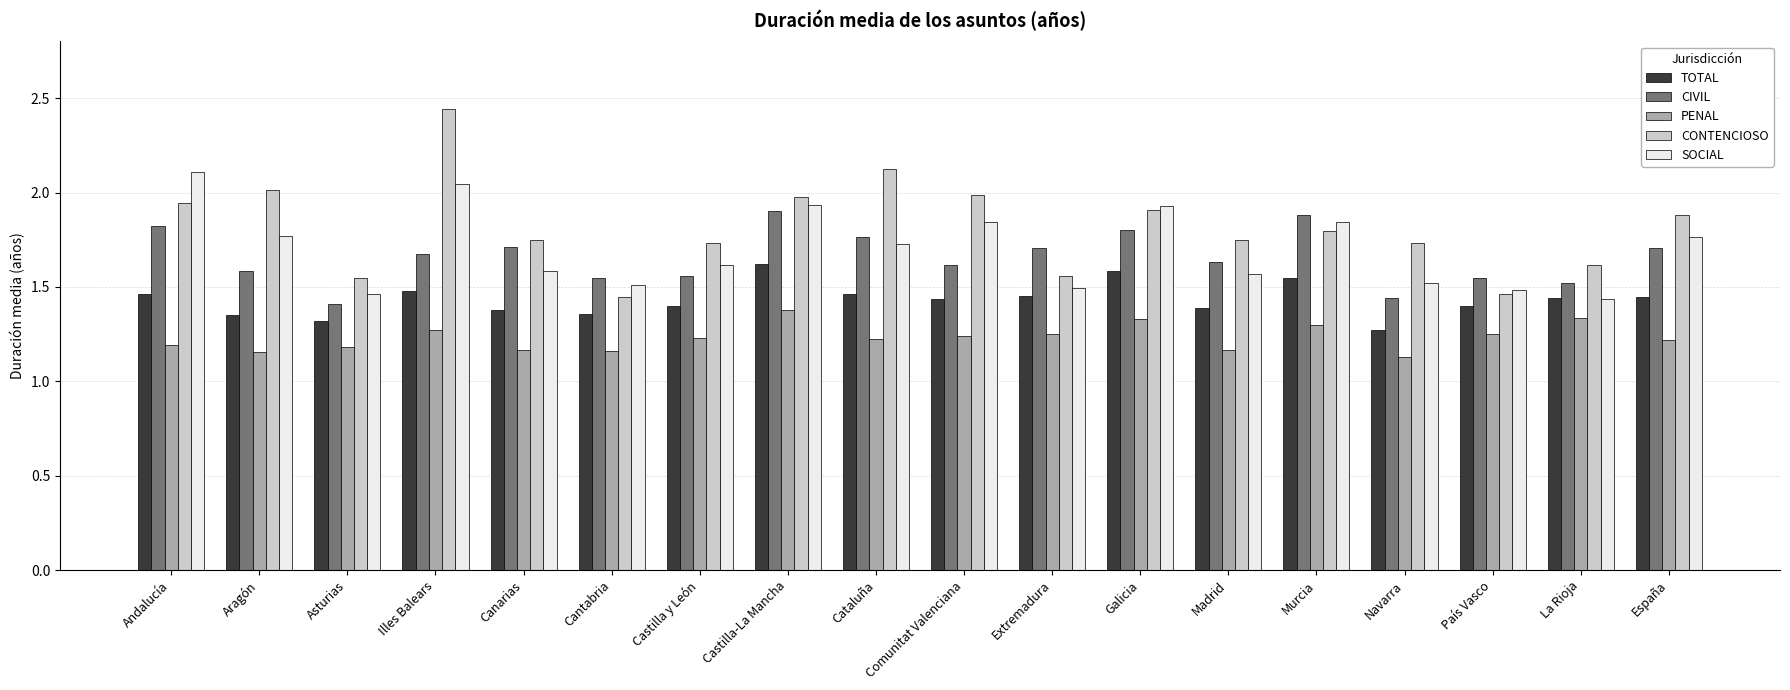

Which series has the largest total across all categories?

CONTENCIOSO